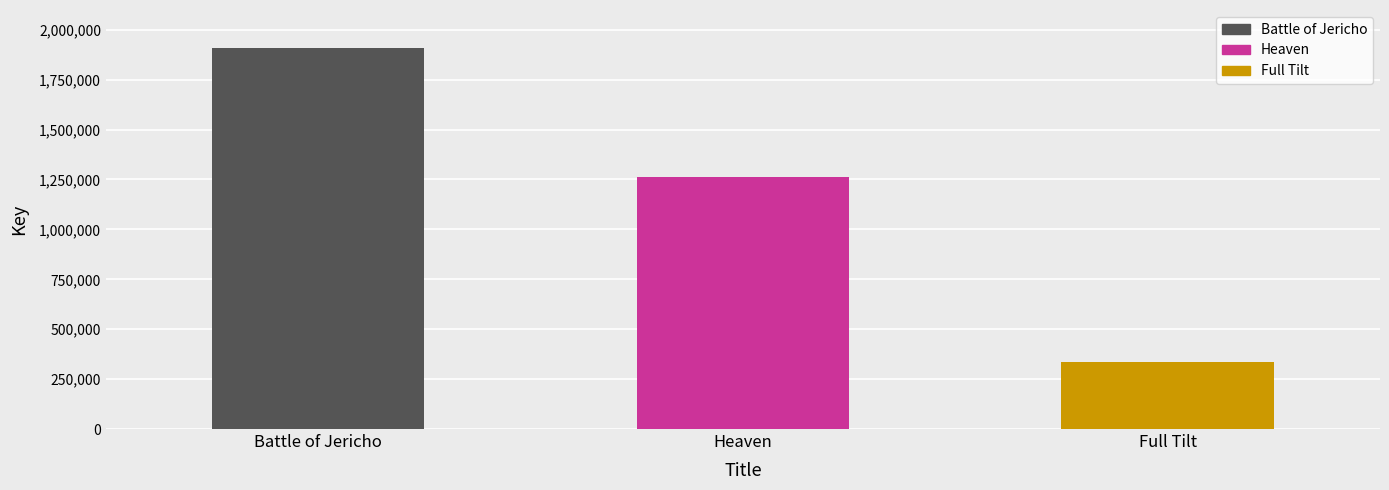

Is it true that the value at Battle of Jericho is 799499?

False